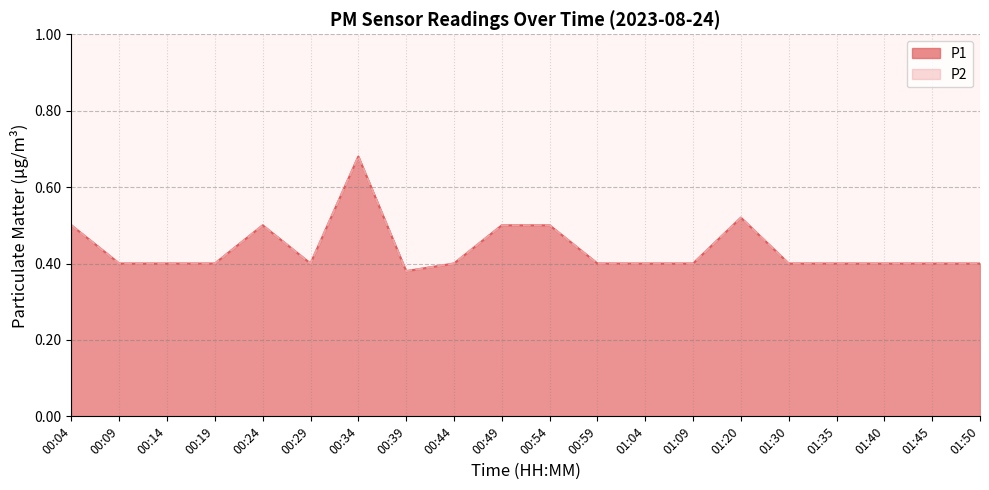

How many lines are shown in the chart?

2